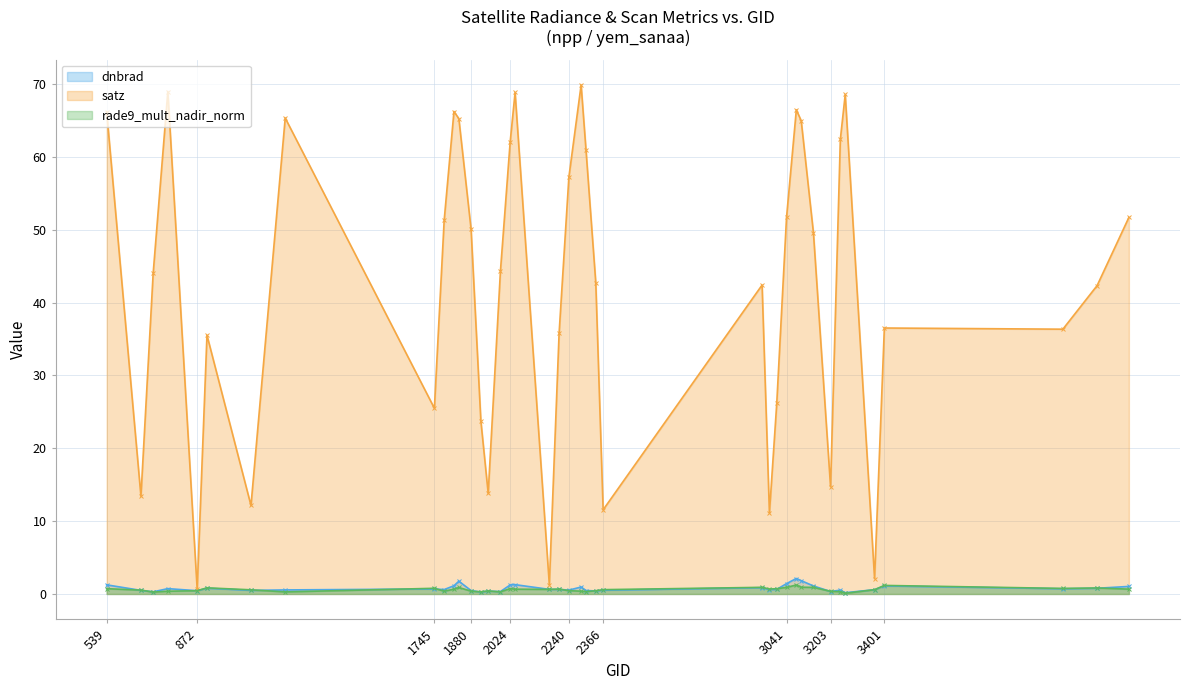

What is the maximum value shown in the chart?

69.9